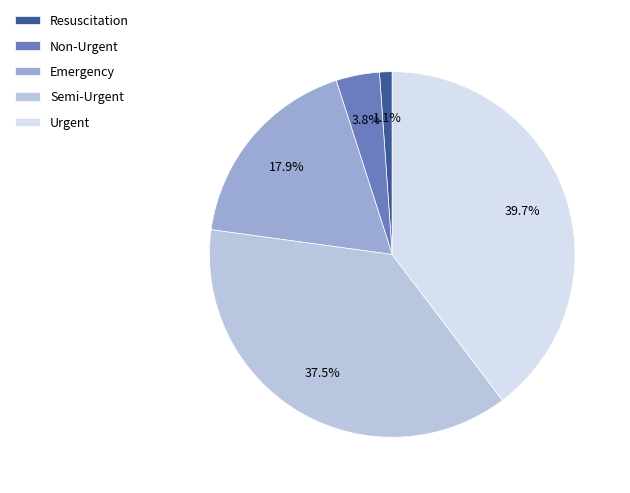

To the nearest percent, what is the difference between the largest and smallest slice percentages?

39%